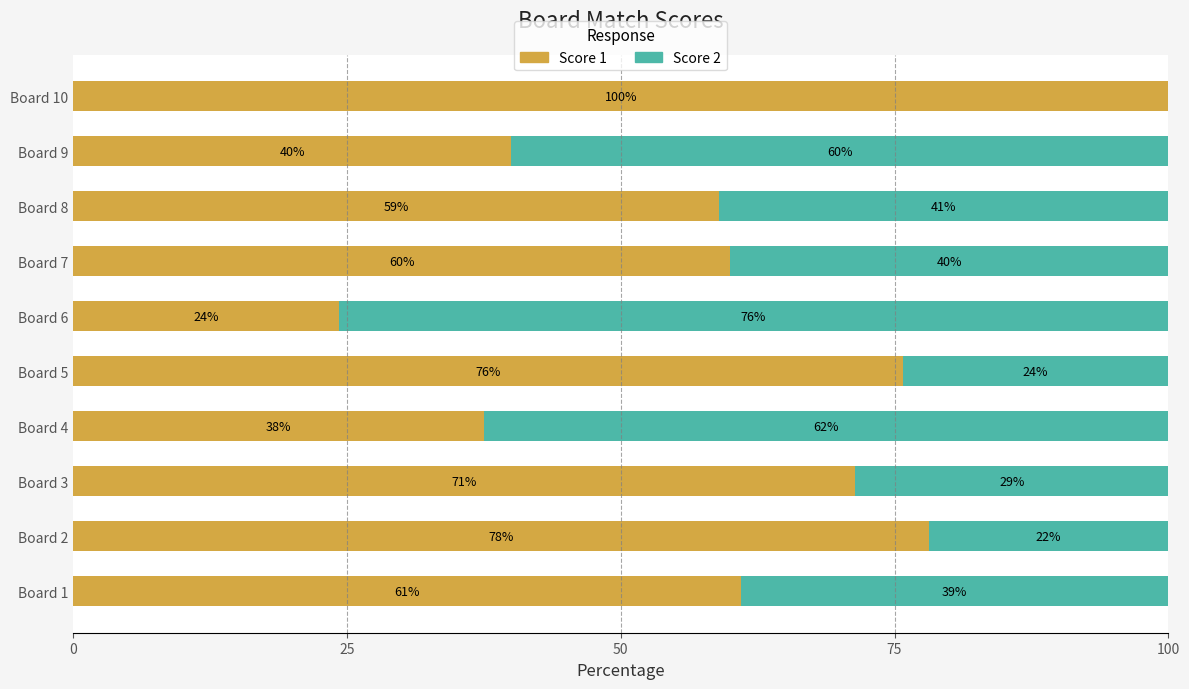

What is the sum of all Score 1 values?

607.0